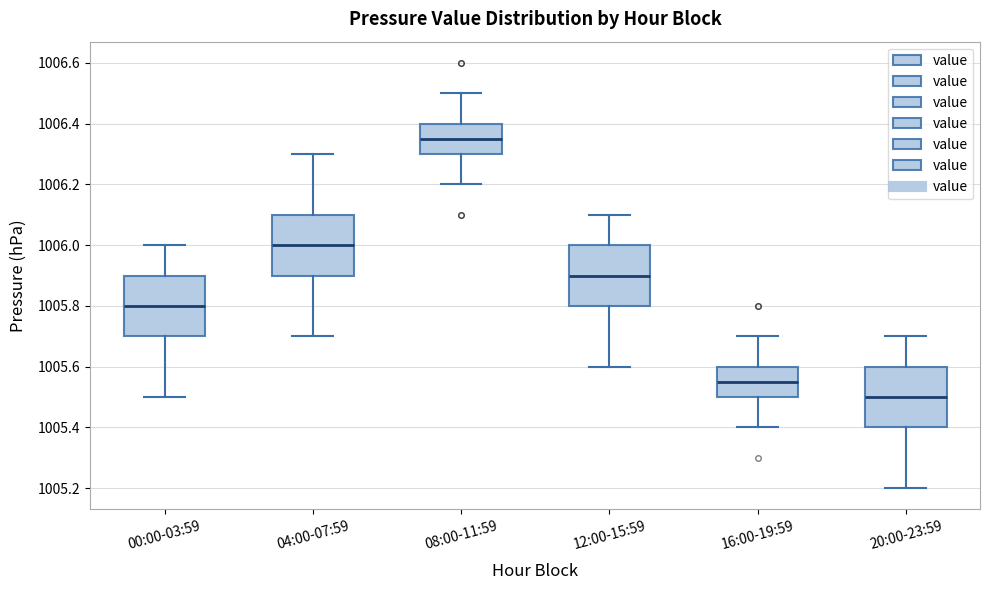

Which box has the lowest median line?

20:00-23:59